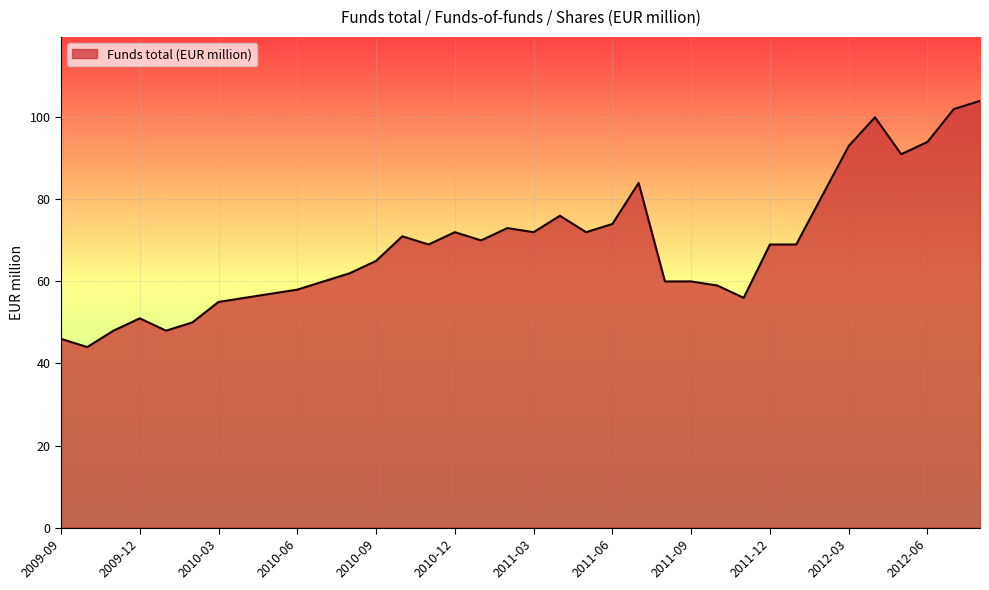

How many lines are shown in the chart?

1